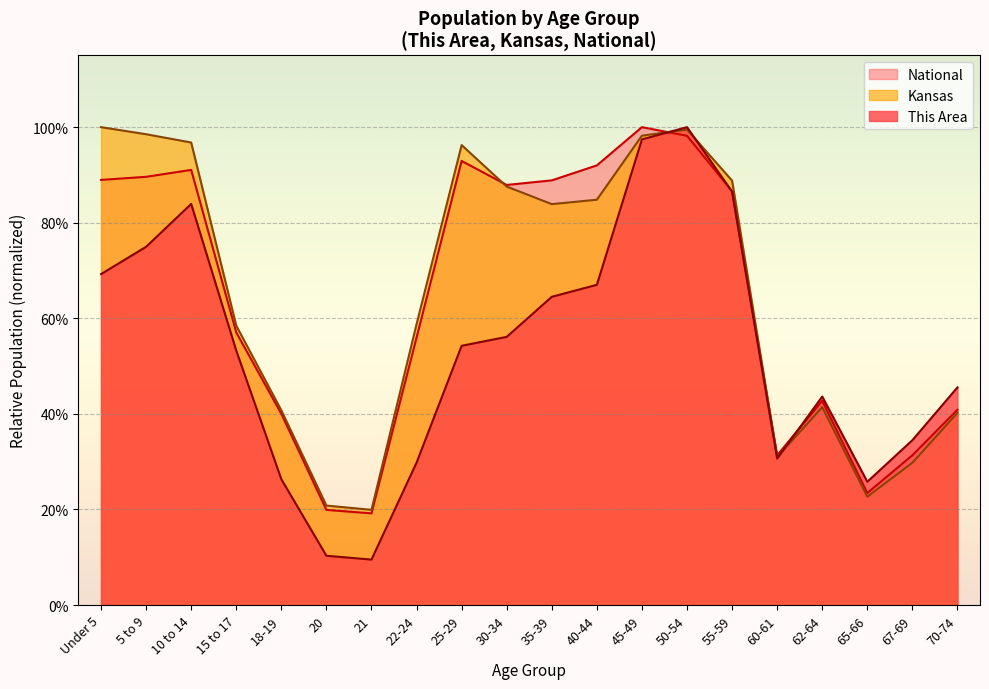

How many times do Kansas and National cross each other?

3